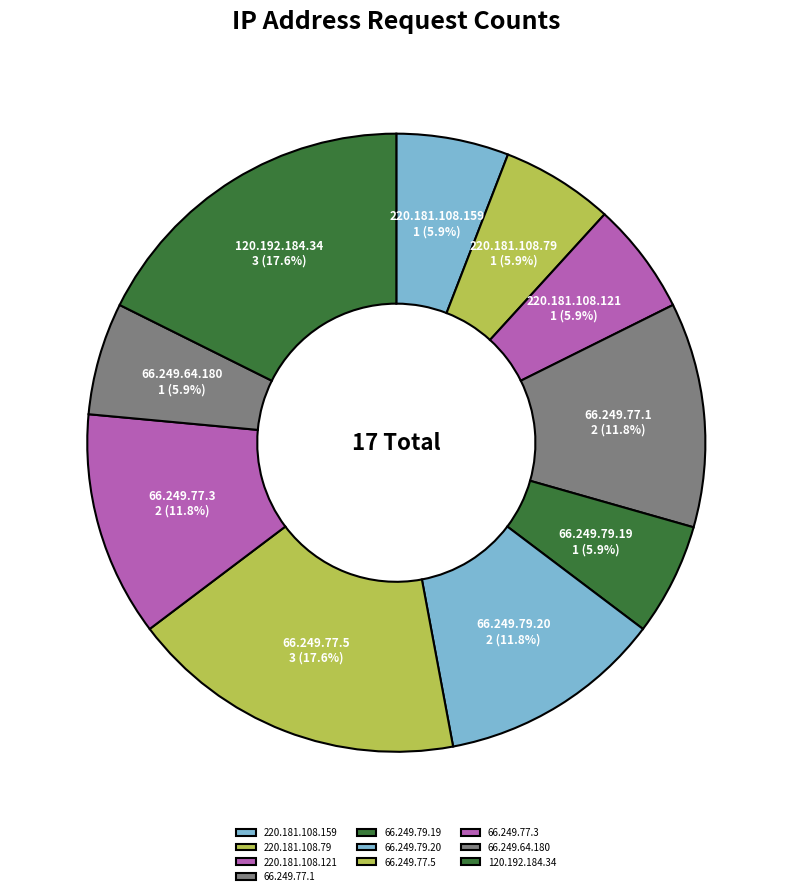

True or false: 220.181.108.121 accounts for 13% of the total.

False